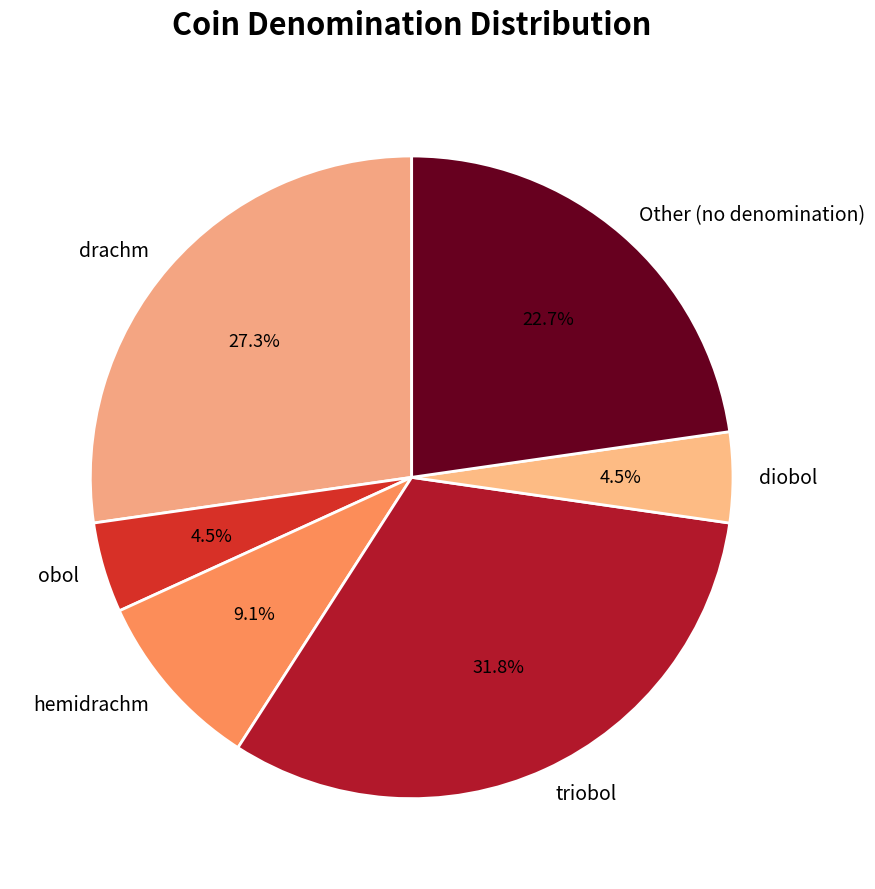

Which slice is the largest?

triobol